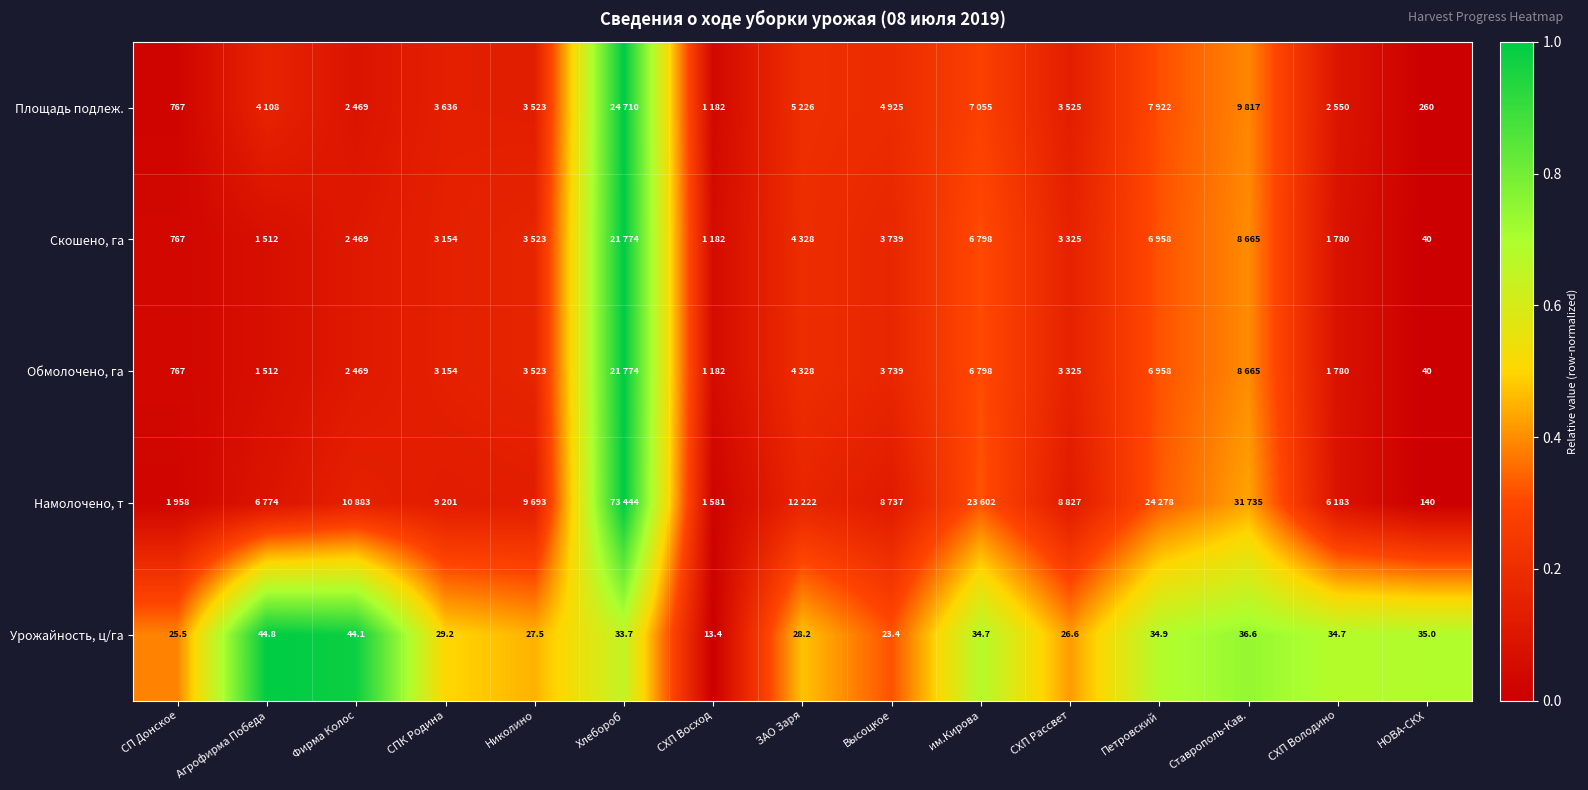

Is it true that Урожайность, ц/га equals 0.8 at СПК Родина?

False